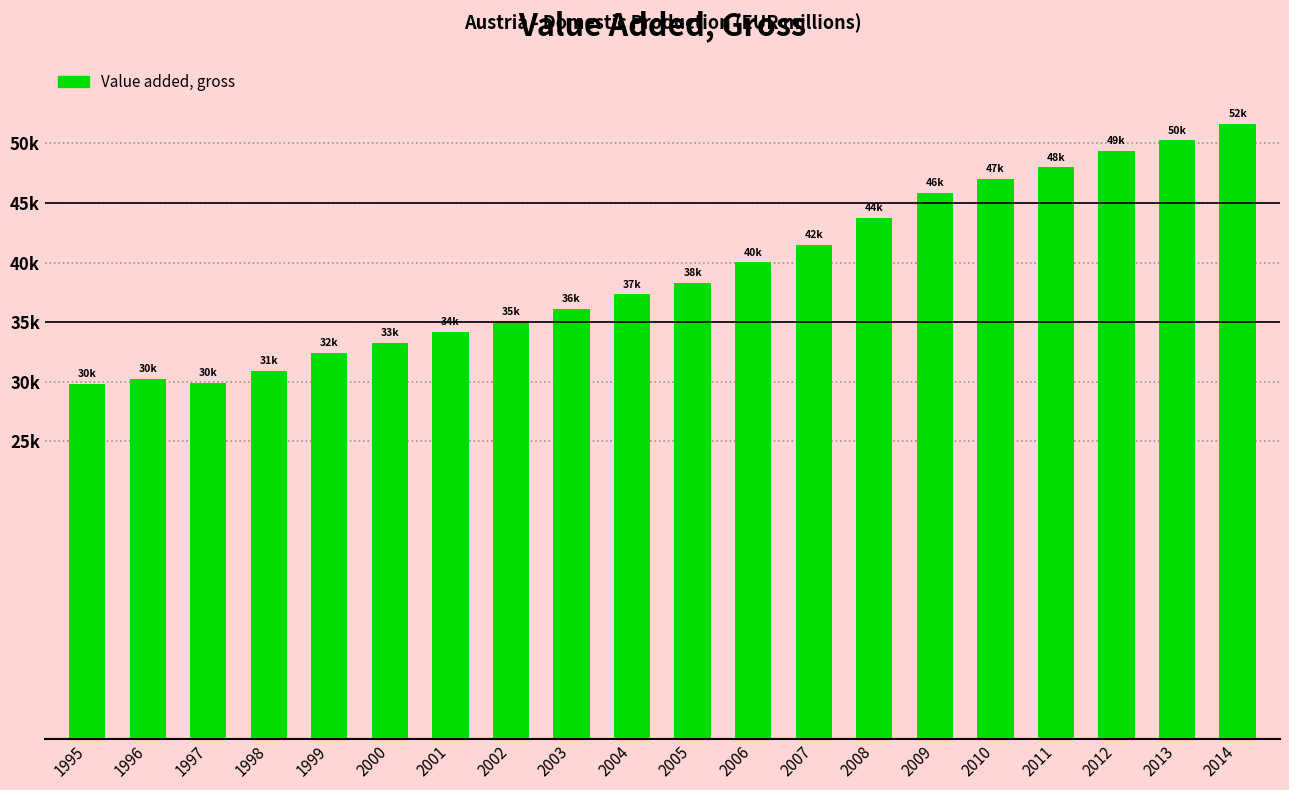

Reading left to right, transcribe all the data shown in this chart.

29825.7	30225.7	29899.2	30880.3	32388.2	33251.5	34179.2	35065.6	36126.8	37329.6	38288.8	40003.2	41511.3	43761.3	45817.8	46996.6	47980.9	49381.5	50261.7	51624.4